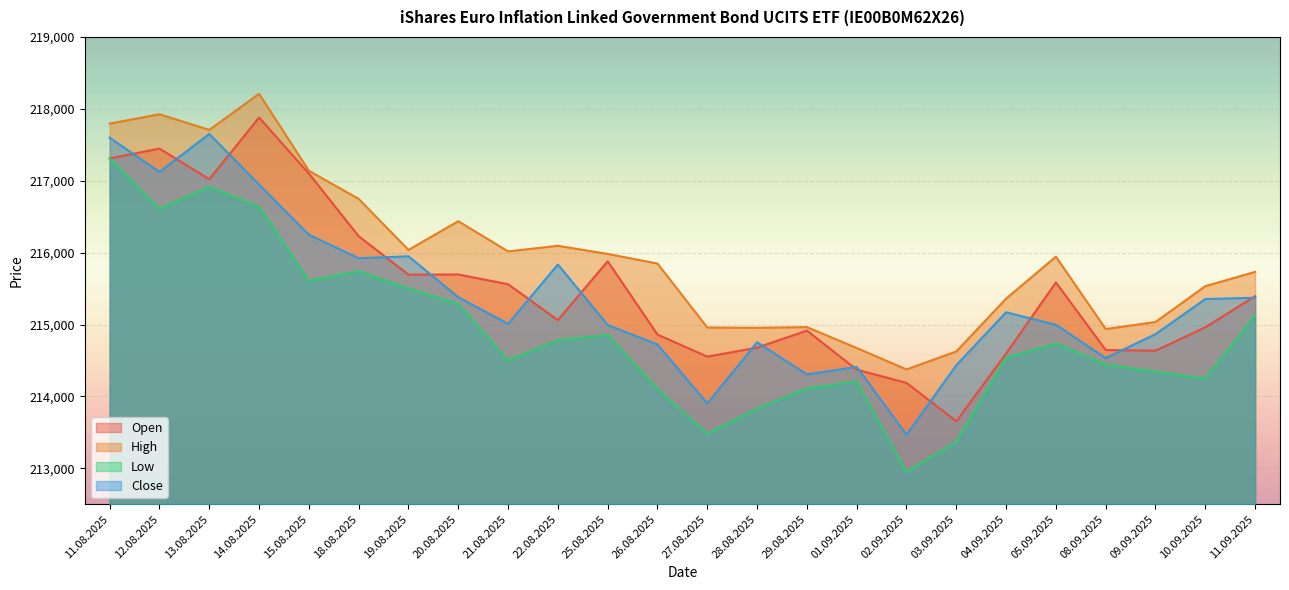

How many lines are shown in the chart?

4